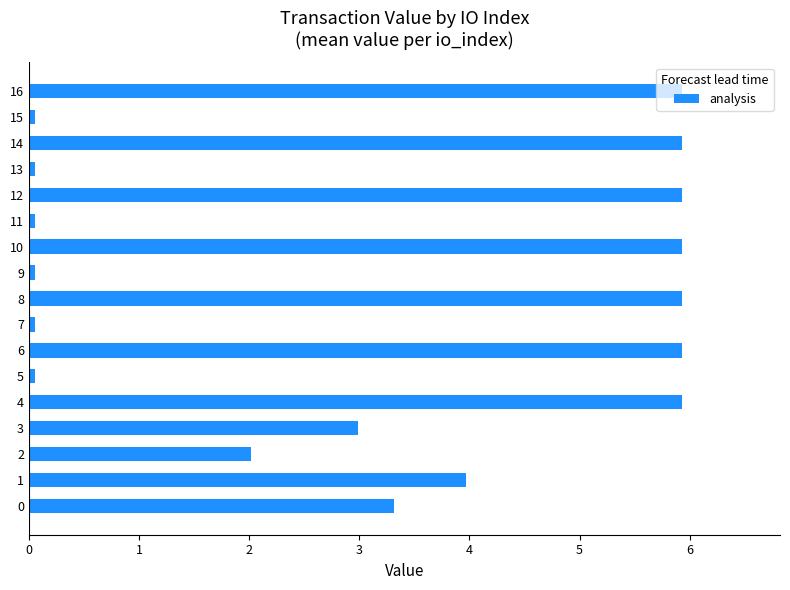

How many series are shown in this chart?

1